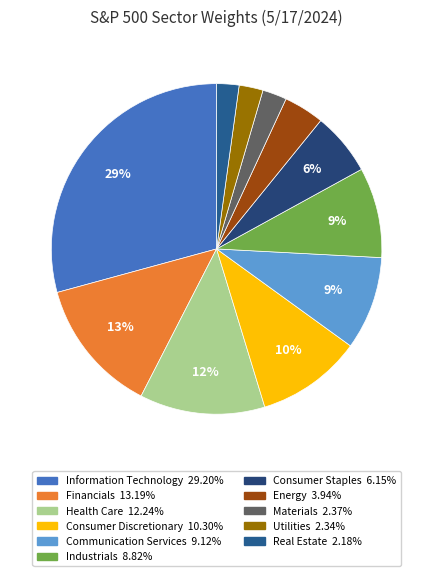

How many segments does this pie chart have?

11